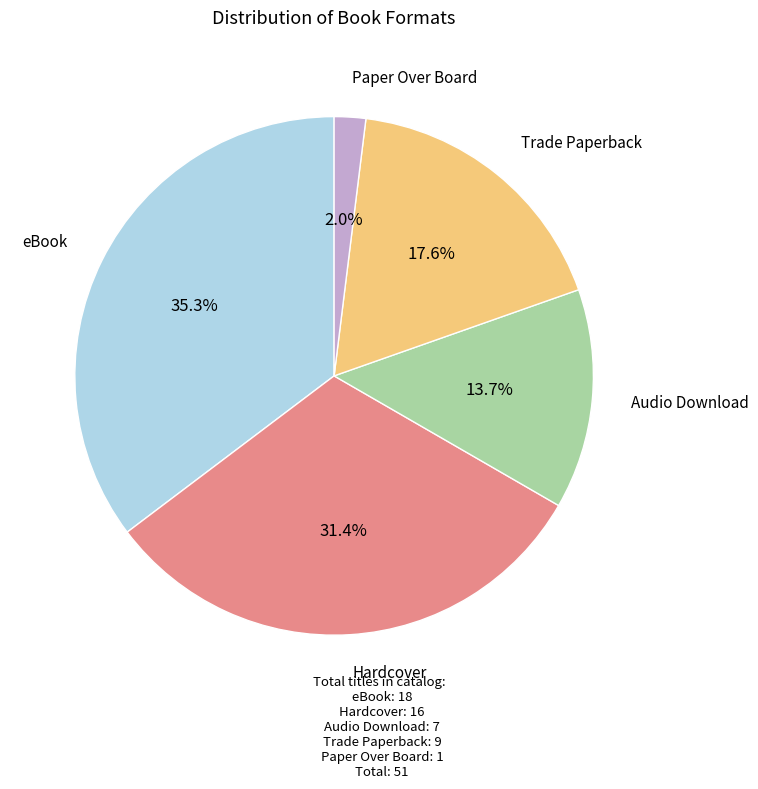

Does Paper Over Board represent more than half of the total?

No